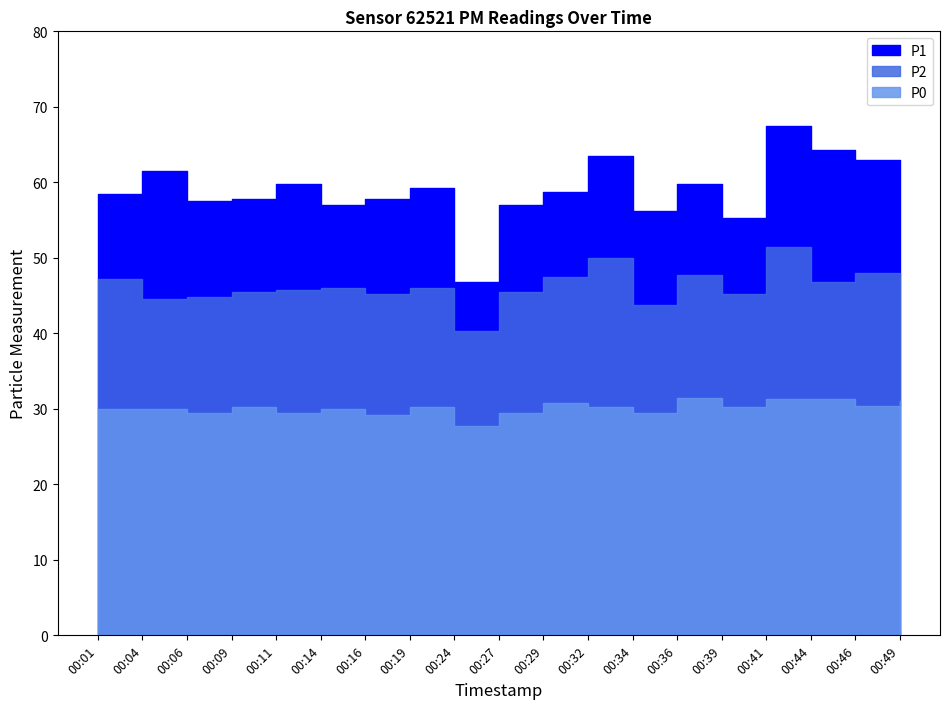

Which series changed the most between 00:39 and 00:49?

P1